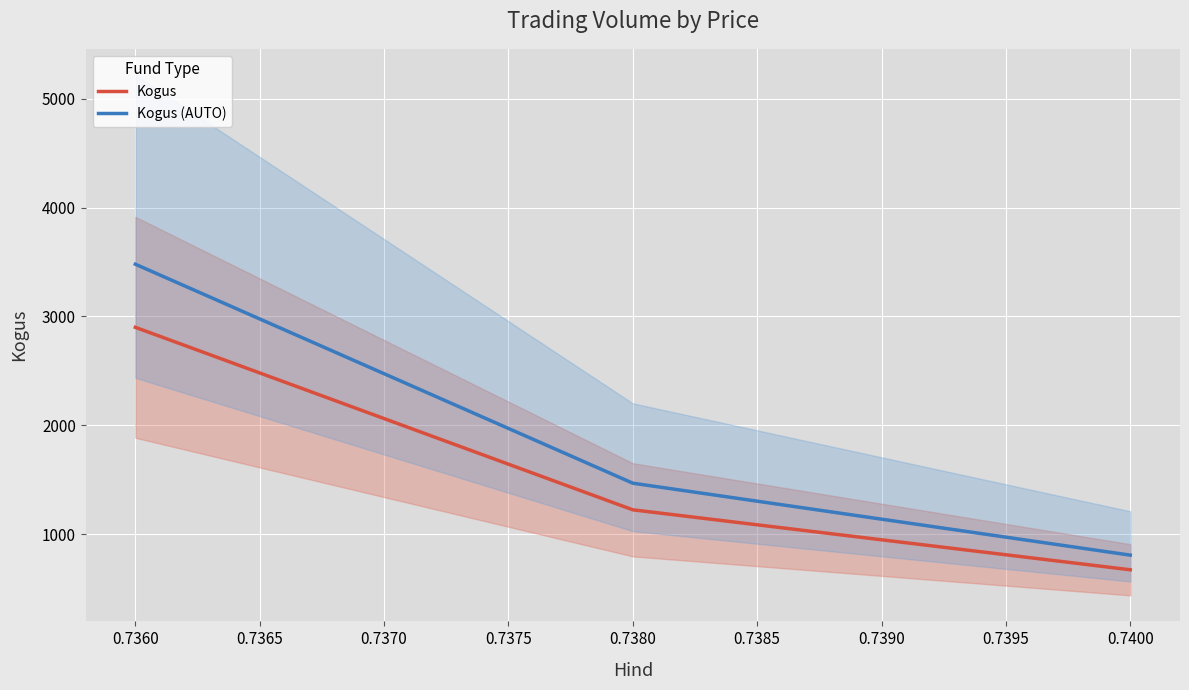

At how many categories does at least one series exceed 1911?

1